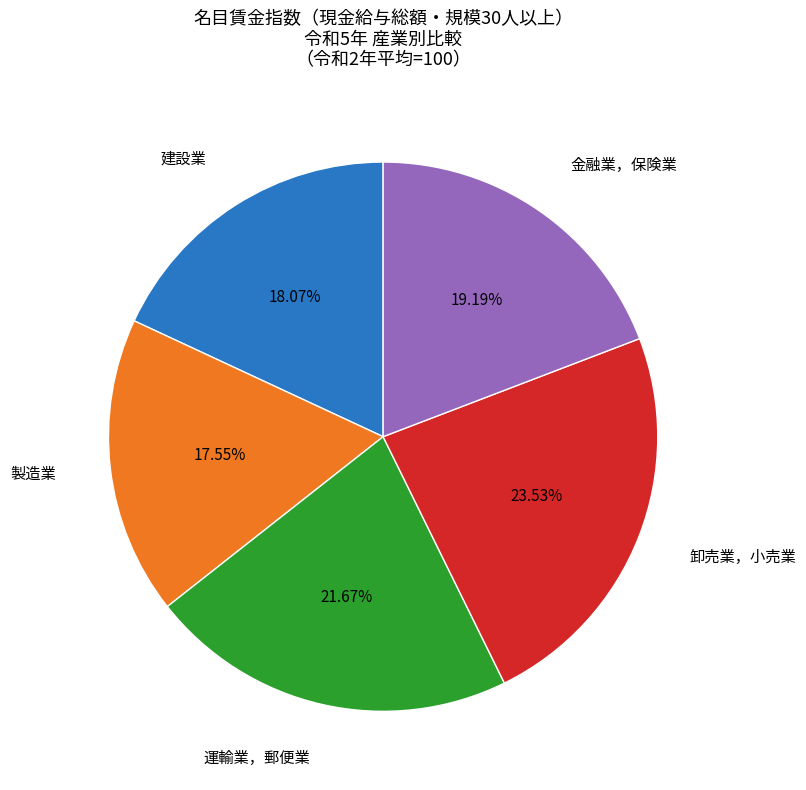

To the nearest percent, what is the difference between the 卸売業，小売業 and 金融業，保険業 slice percentages?

4%